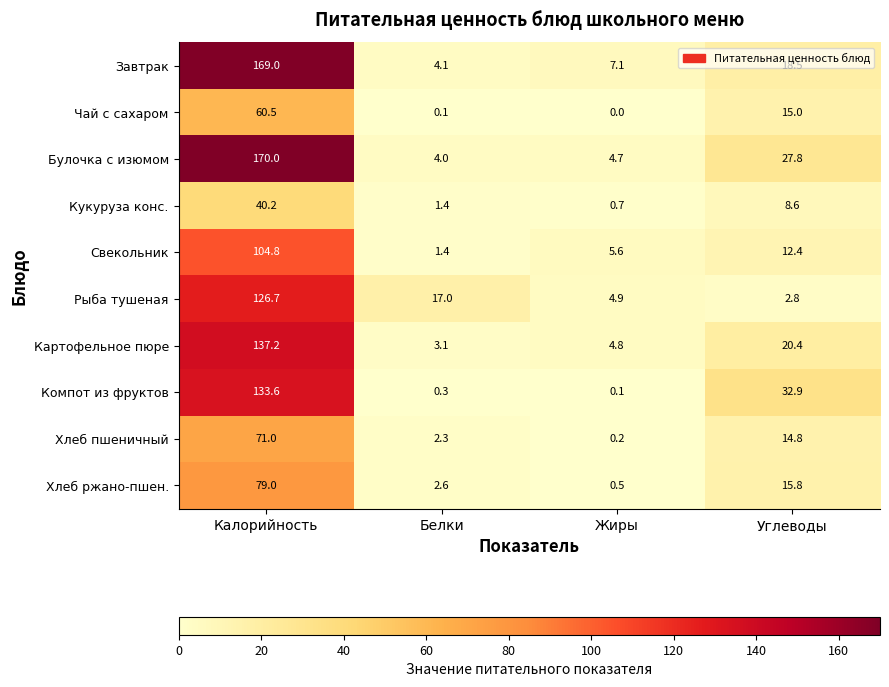

Is the value of Чай с сахаром at Калорийность greater than the value of Хлеб ржано-пшен. at Белки?

Yes